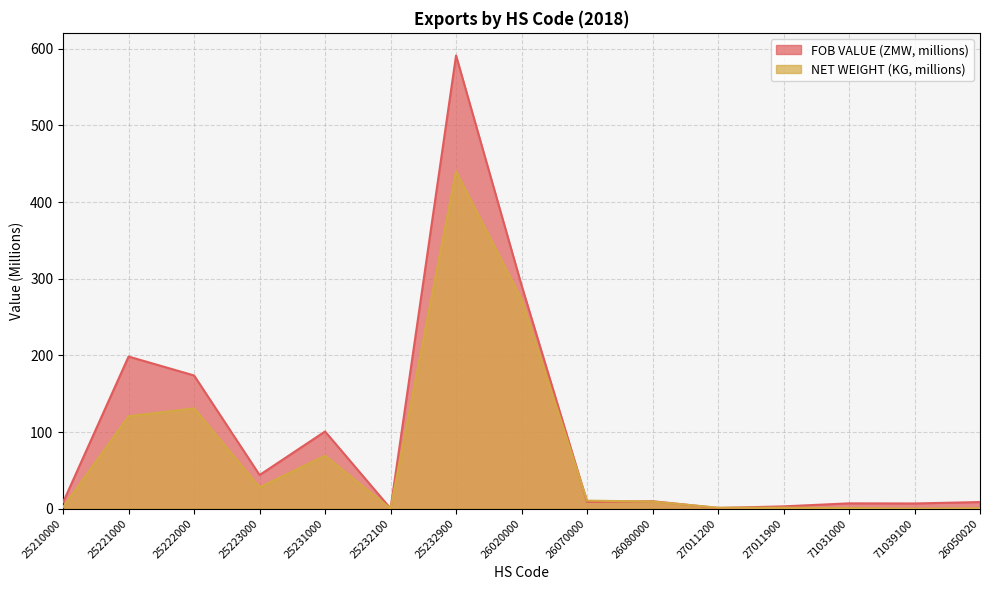

Between which two adjacent categories do FOB VALUE (ZMW) and NET WEIGHT (KG) first intersect?

26020000 and 26070000